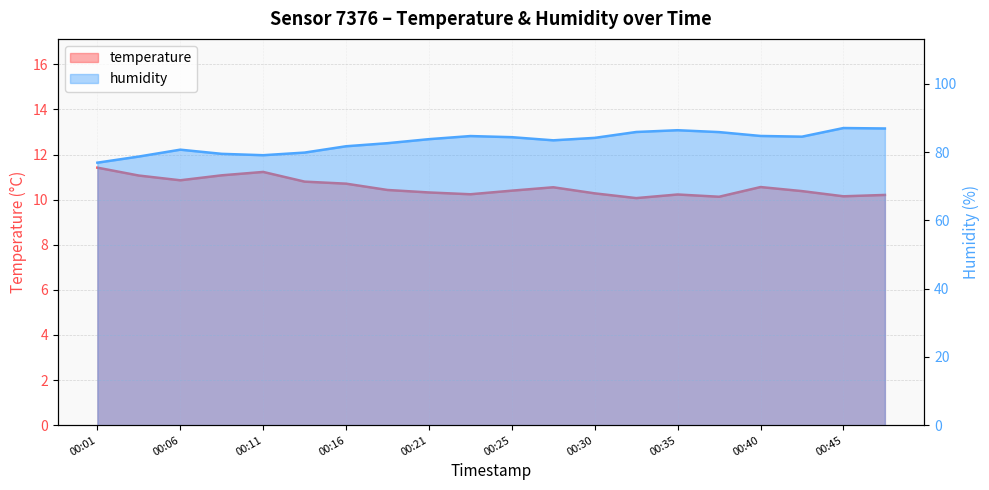

At which label is humidity closest to 81?

00:06